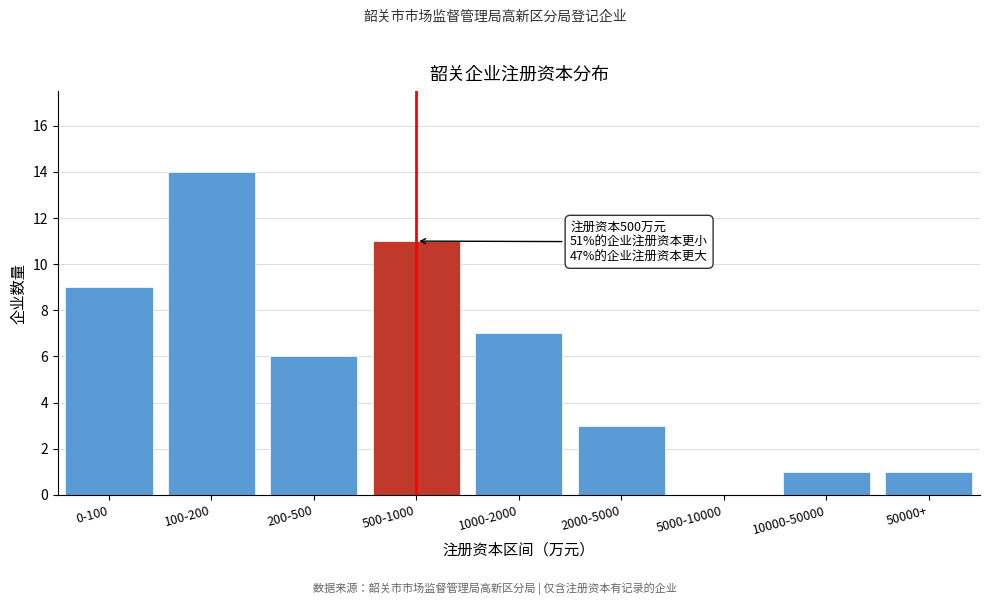

Reading right to left, what are all the values shown in this chart?

50000+=1	10000-50000=1	5000-10000=0	2000-5000=3	1000-2000=7	500-1000=11	200-500=6	100-200=14	0-100=9